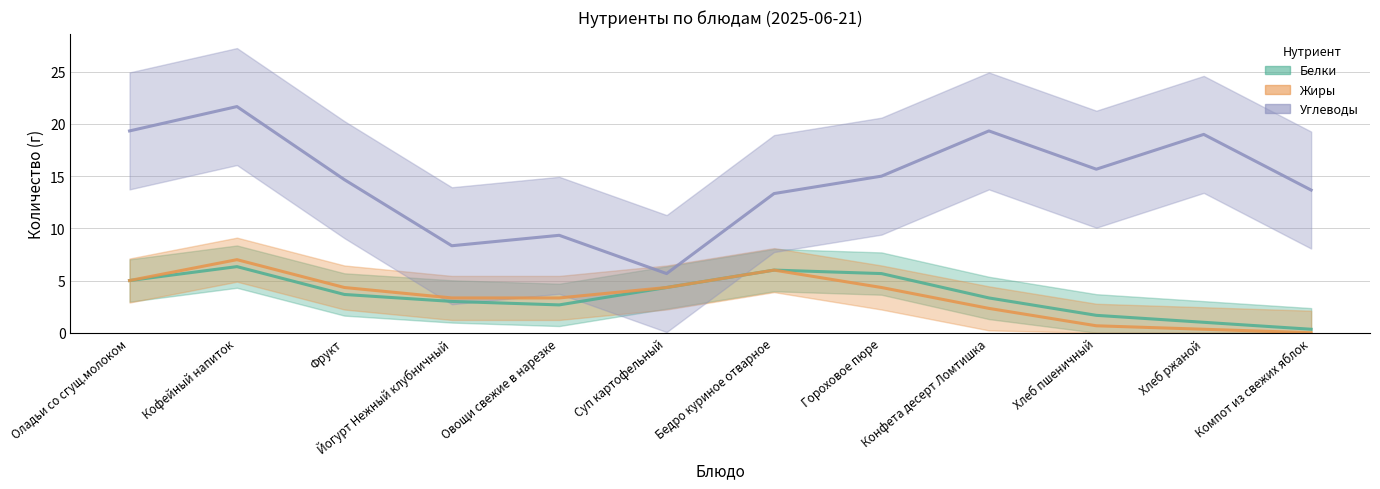

How many lines are shown in the chart?

3